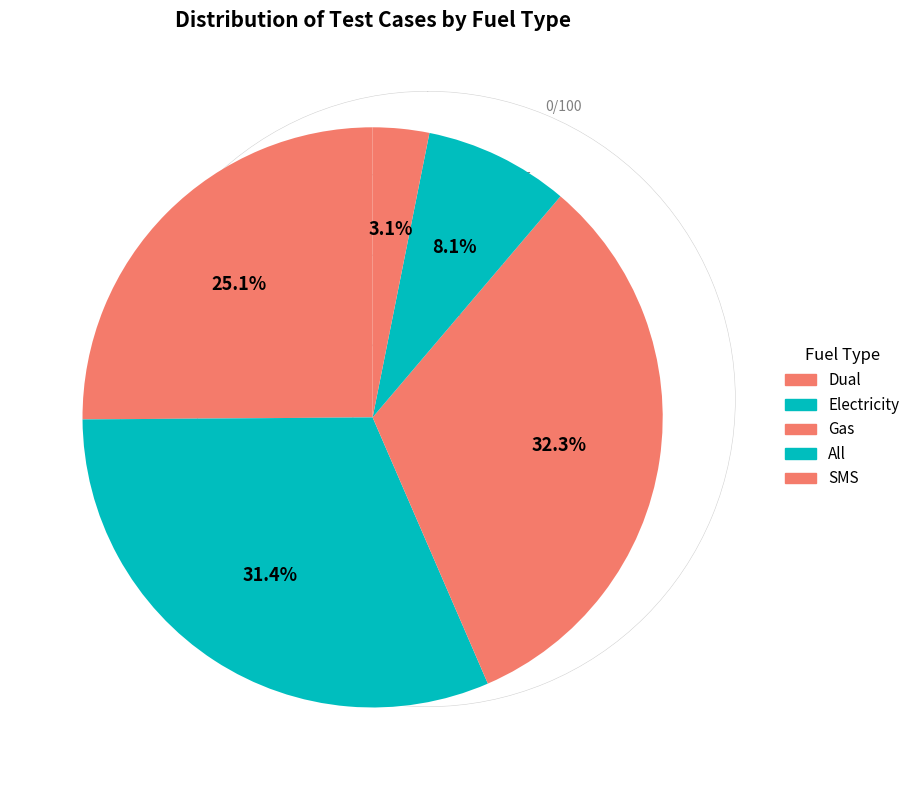

Is there a majority slice in this chart?

No